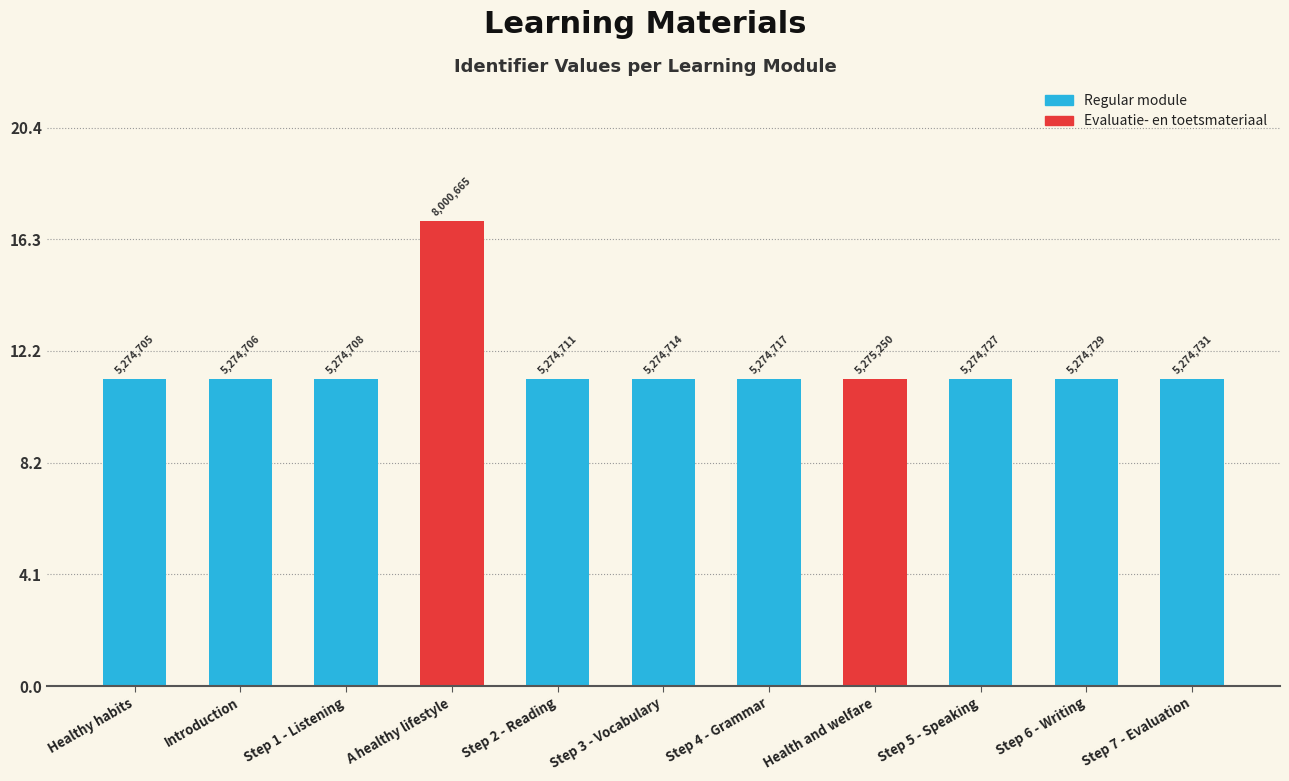

Where is the data nearest to the value 14?

Health and welfare